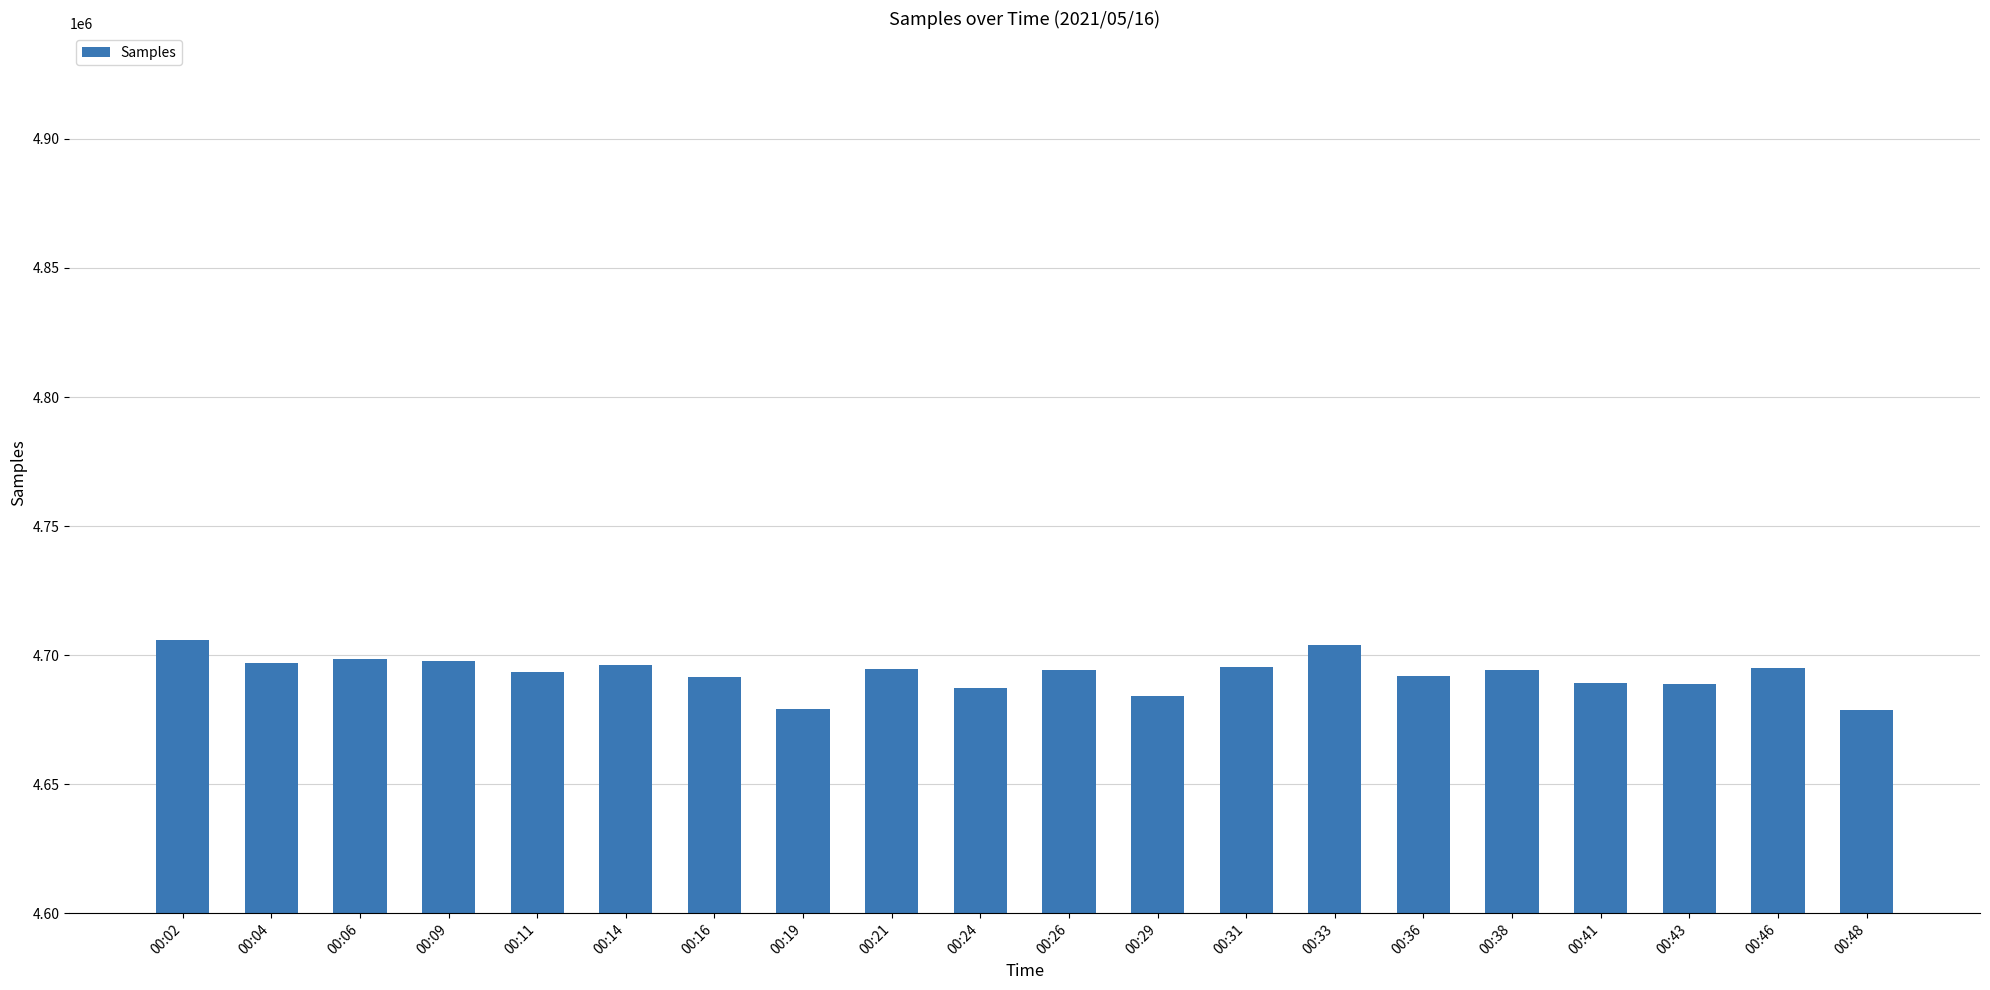

Is it true that the value at 00:06 is 4698373?

True